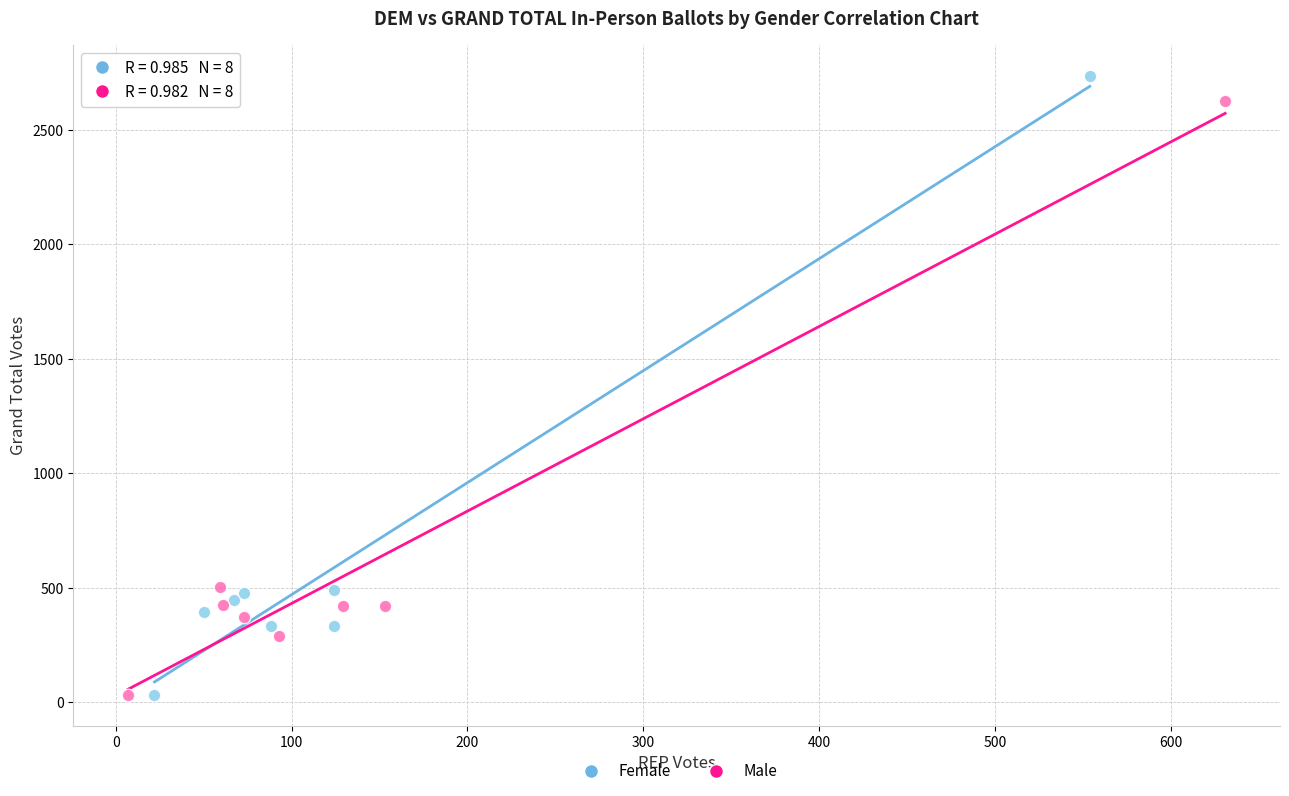

Which series has the widest spread of Y values?

Female